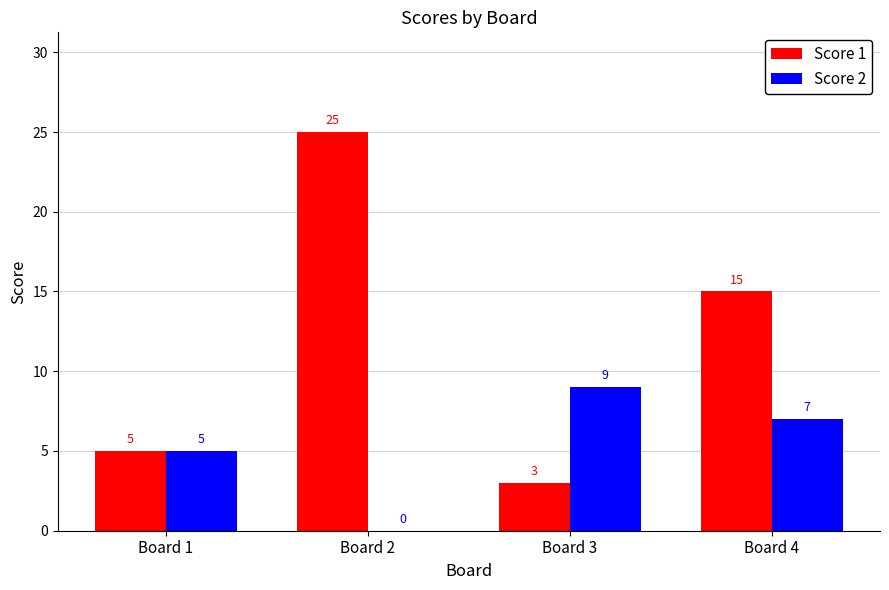

What value does the Score 2 series have at Board 3?

9